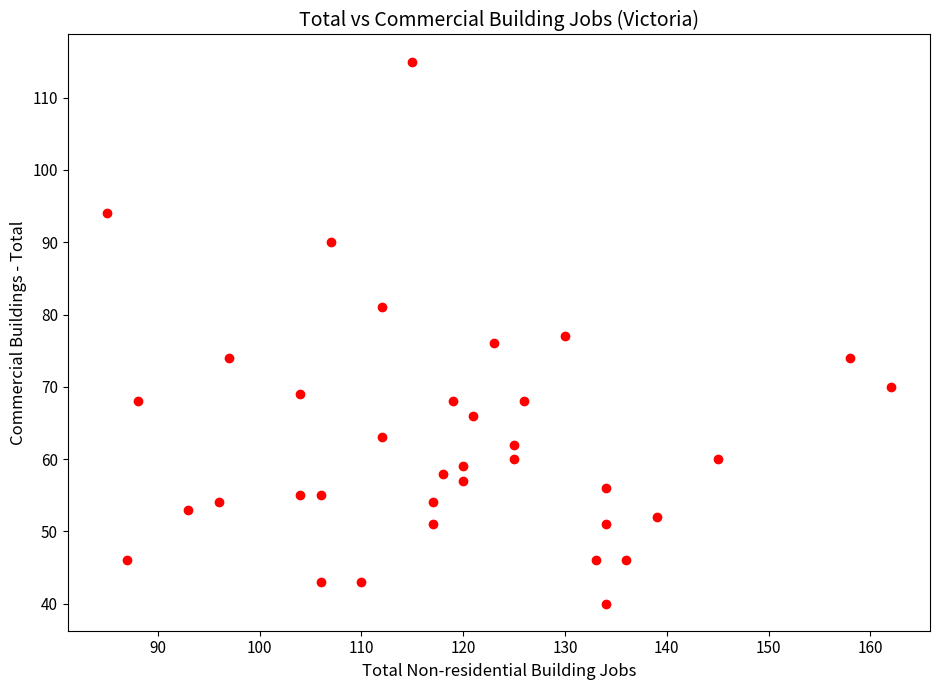

What is the range of X values (max minus min)?

77